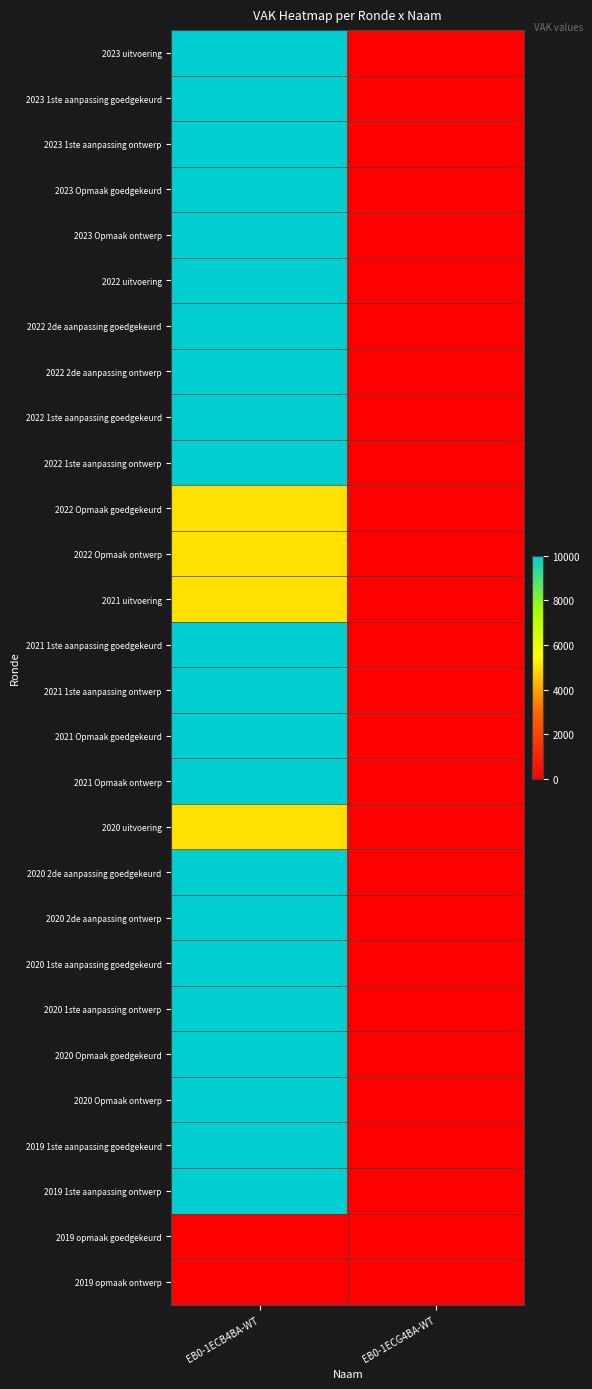

Between EB0-1ECG4BA-WT and EB0-1ECB4BA-WT, which is larger?

EB0-1ECB4BA-WT